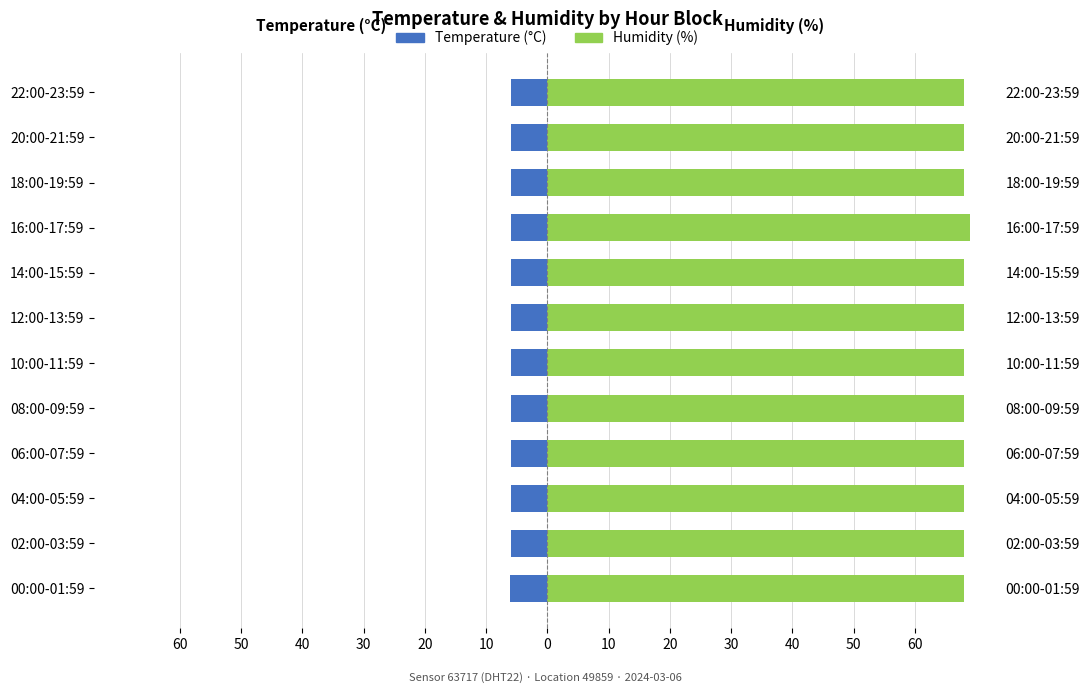

List the series in order of their overall mean, lowest first.

Temperature (°C), Humidity (%)